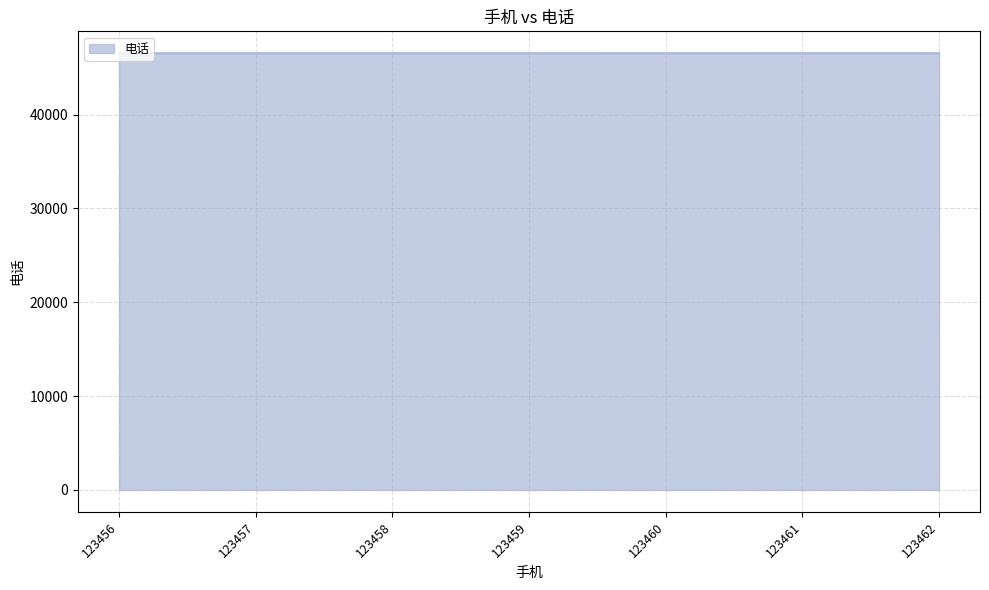

Read the value at 123458.

46548